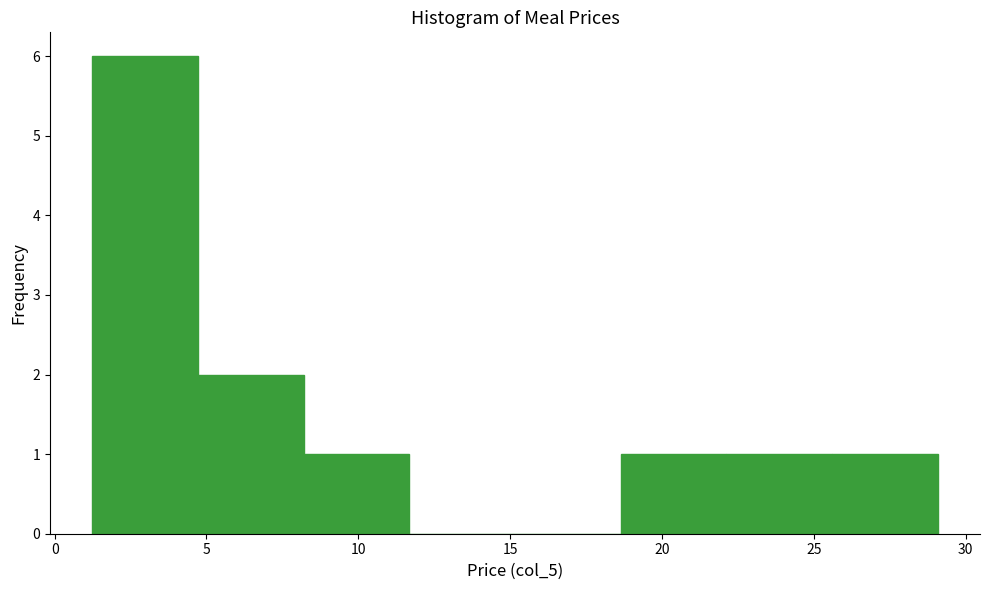

Reading left to right, list every bar in this chart as the range it spans on the x-axis followed by its height. Neither the bar edges nor the heights are printed on the chart, so give them approximately, as read against the axes.

1.0 to 4.5: 6
4.5 to 8.0: 2
8.0 to 11.5: 1
11.5 to 15.0: 0
15.0 to 18.5: 0
18.5 to 22.0: 1
22.0 to 25.5: 1
25.5 to 29.0: 1